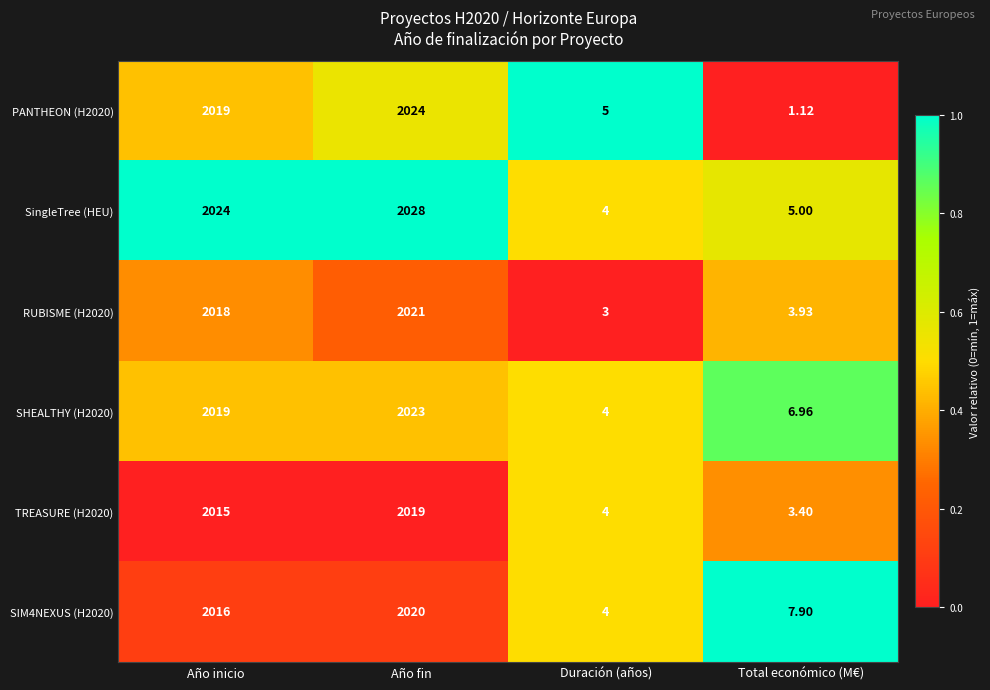

How many series are shown in this chart?

6